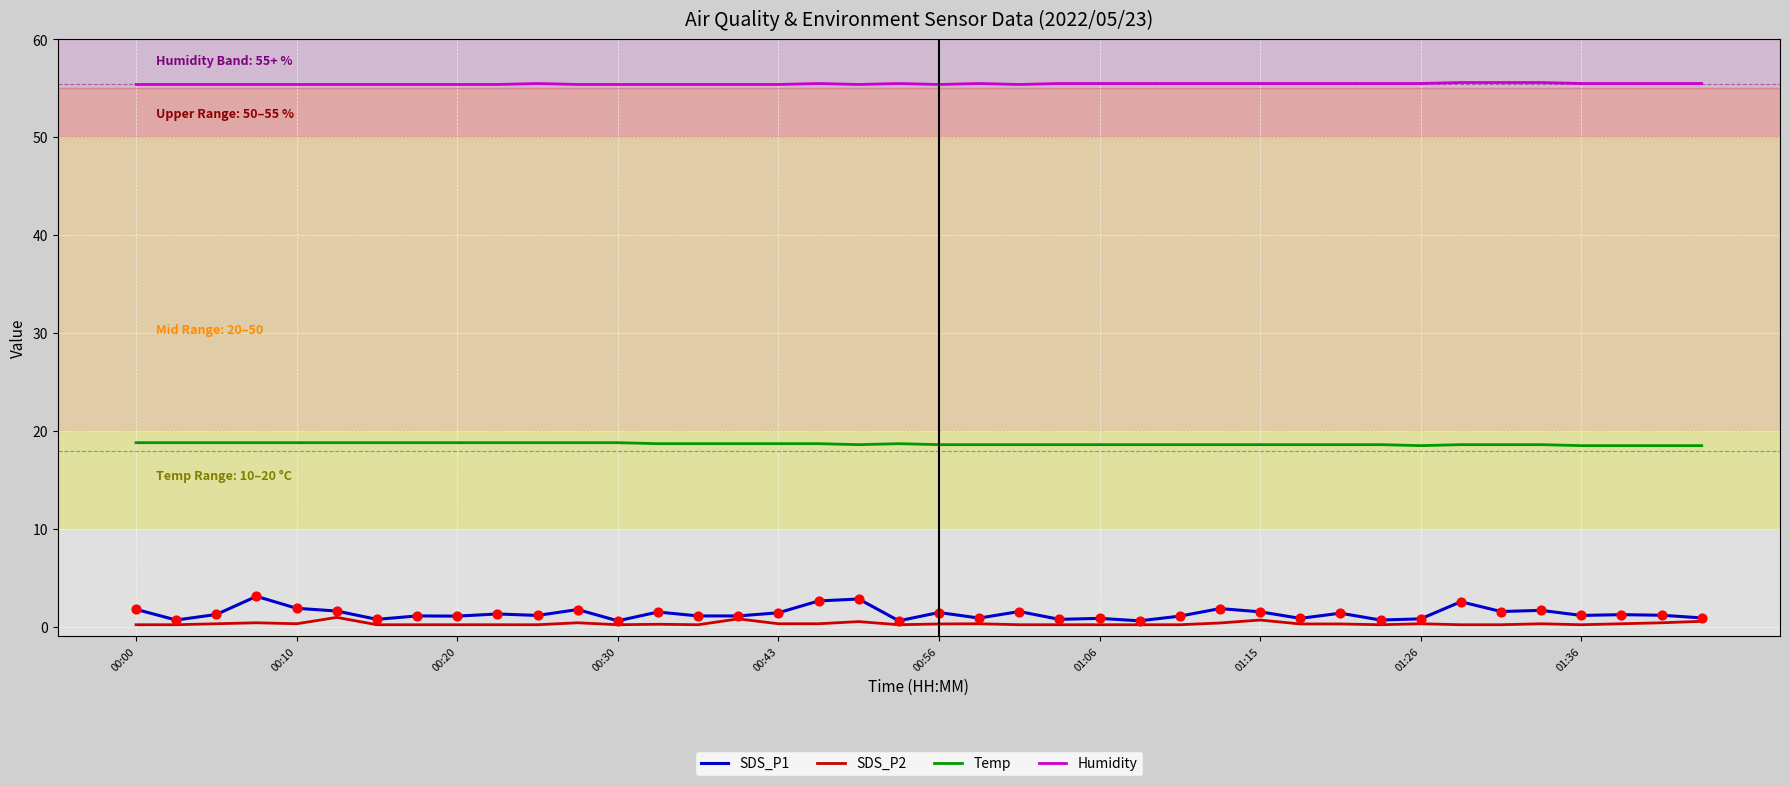

What are all the series names shown in the legend?

SDS_P1, SDS_P2, Temp, Humidity